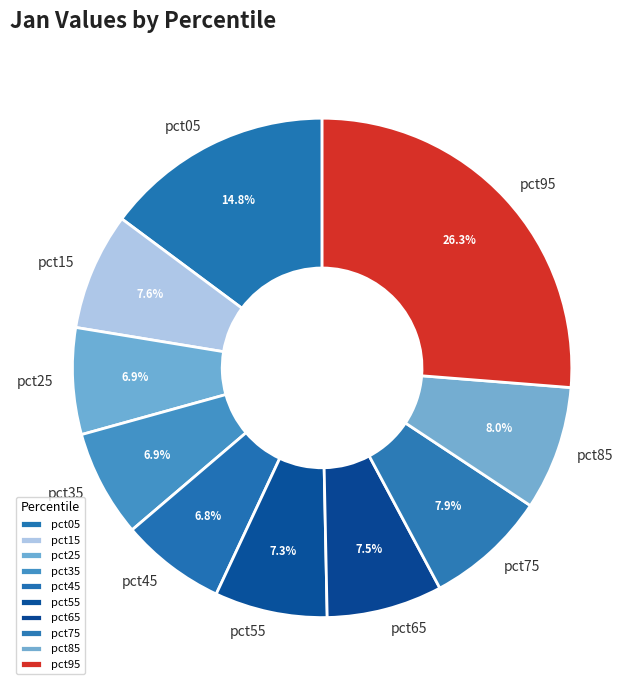

Count the number of slices in the pie.

10